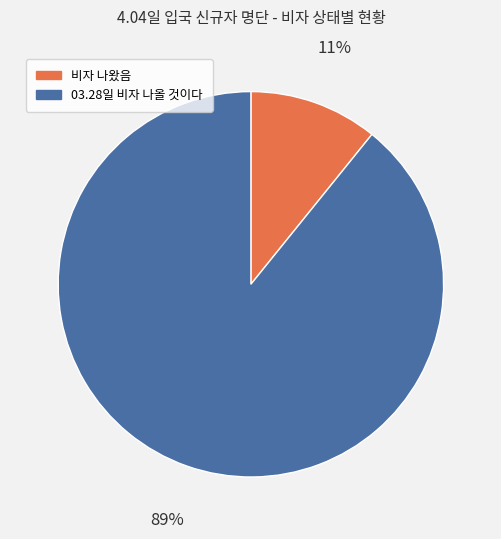

Combined, do 비자 나왔음 and 03.28일 비자 나올 것이다 account for over 50%?

Yes